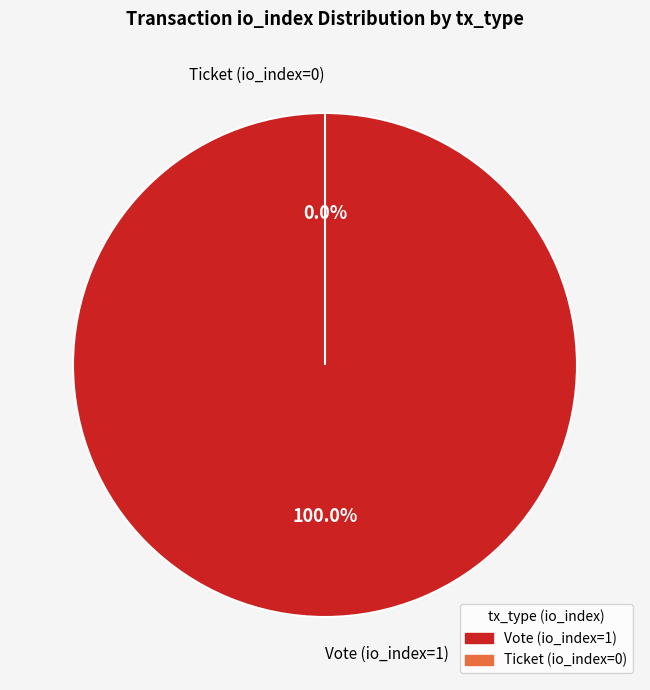

Between Ticket (io_index=0) and Vote (io_index=1), which is larger?

Vote (io_index=1)